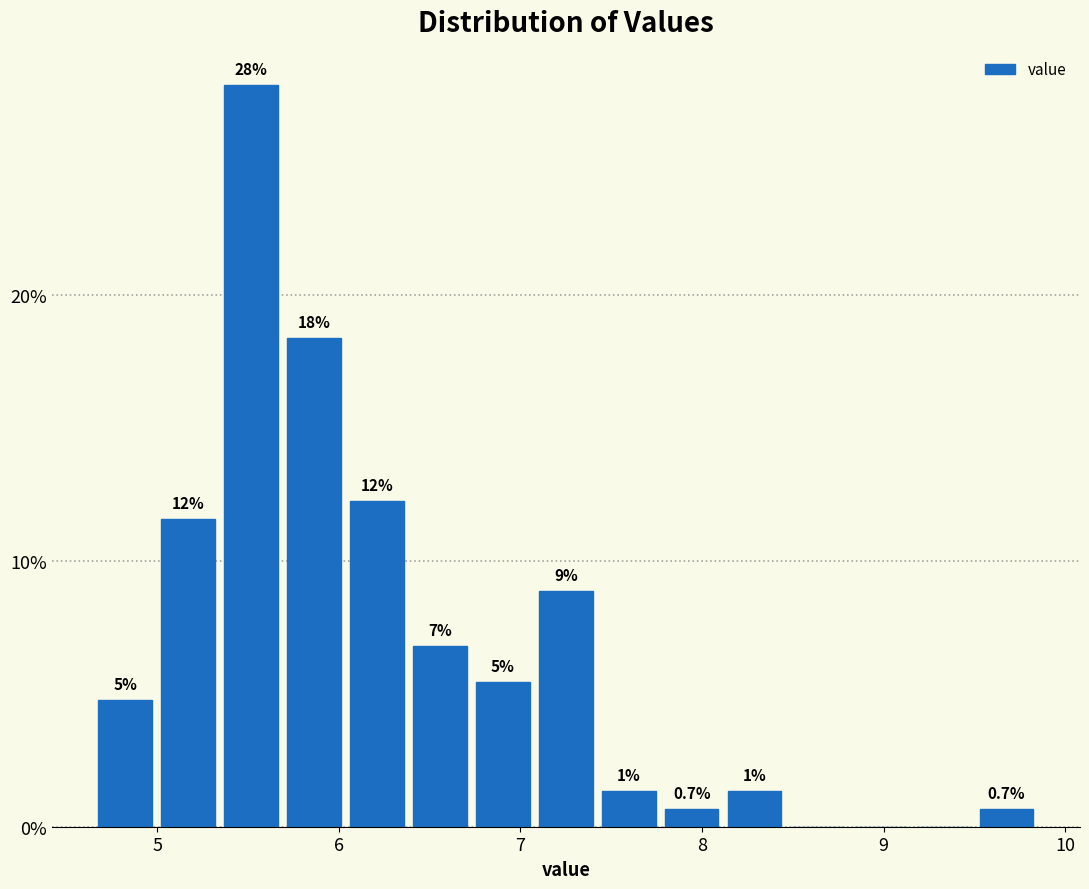

Read against the x-axis, roughly where is the centre of the tallest bar?

5.5